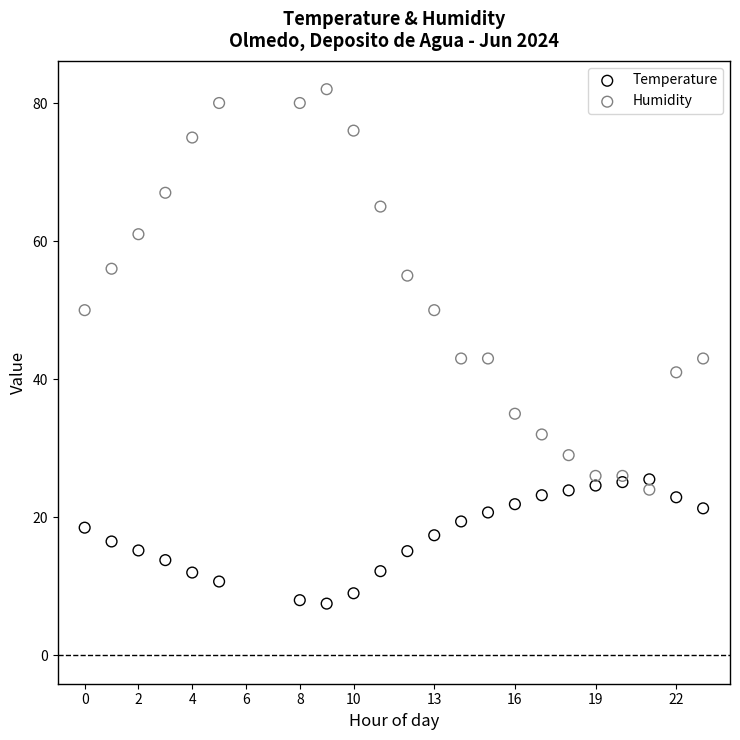

Which series contains the highest Y value?

Humidity